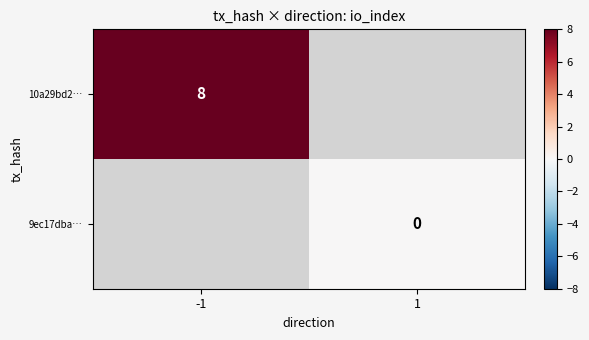

The value of 10a29bd2… at -1 is 11.7. True or false?

False